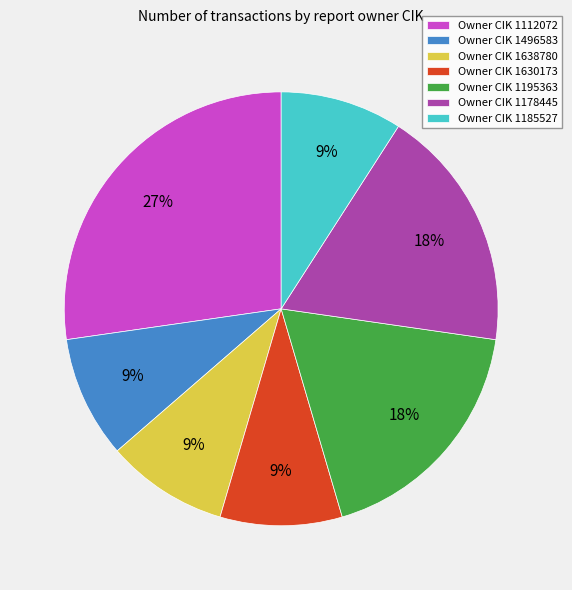

To the nearest percent, what percentage of the pie is Owner CIK 1630173?

9%